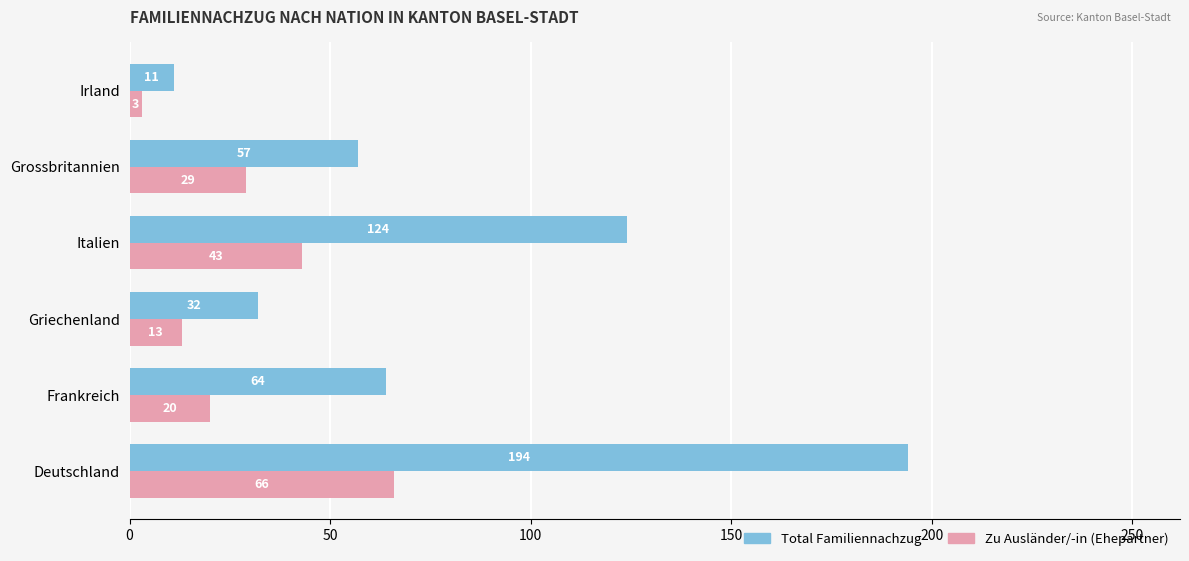

What is the average value of the Zu Ausländer/-in (Ehepartner) series?

29